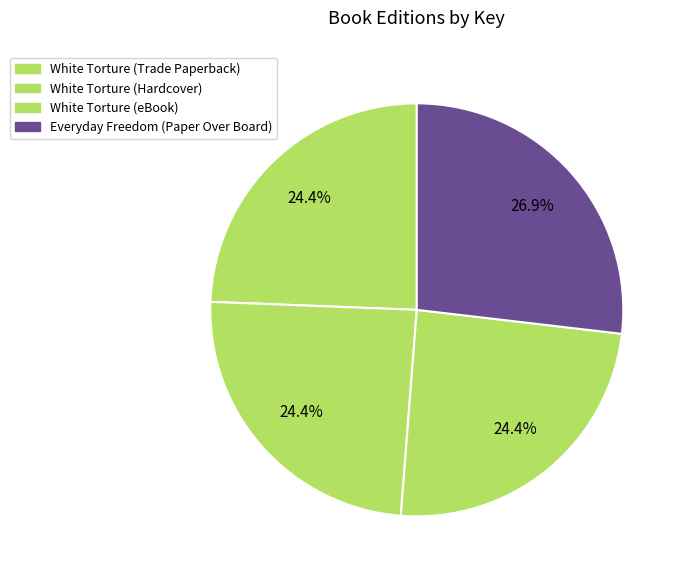

How many slices are in this pie chart?

4